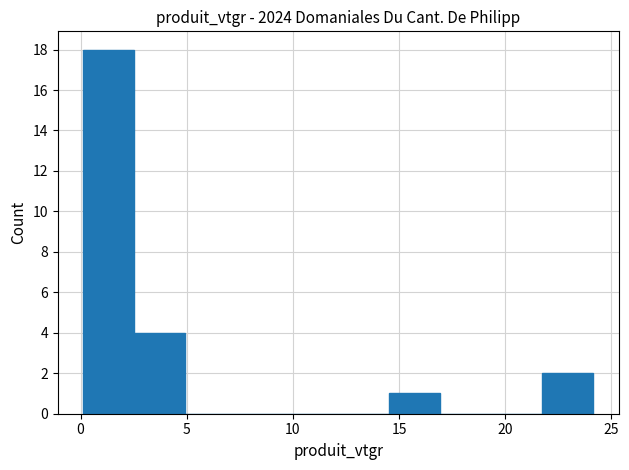

Reading left to right, transcribe this chart: for each bar, give the range it covers on the x-axis and its height. Neither the bar edges nor the heights are printed on the chart, so give them approximately, as read against the axes.

0.0 to 2.5: 18
2.5 to 5.0: 4
5.0 to 7.5: 0
7.5 to 9.5: 0
9.5 to 12.0: 0
12.0 to 14.5: 0
14.5 to 17.0: 1
17.0 to 19.5: 0
19.5 to 21.5: 0
21.5 to 24.0: 2